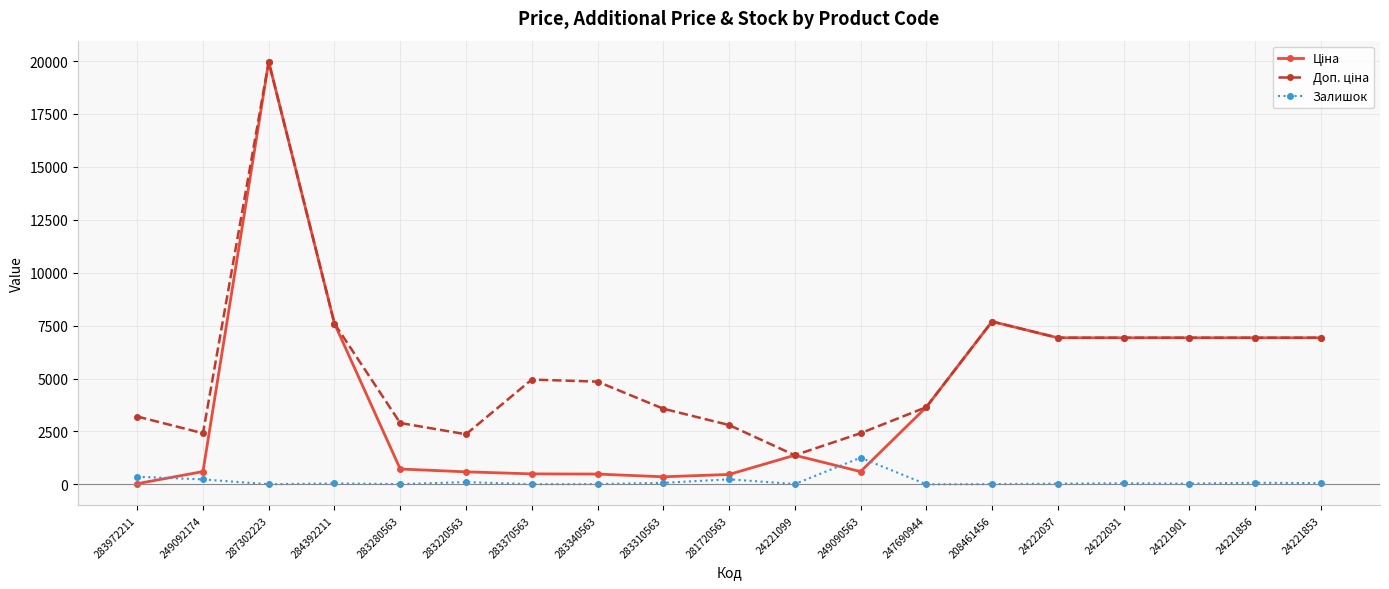

At which category is the sum across all series the highest?

287302223